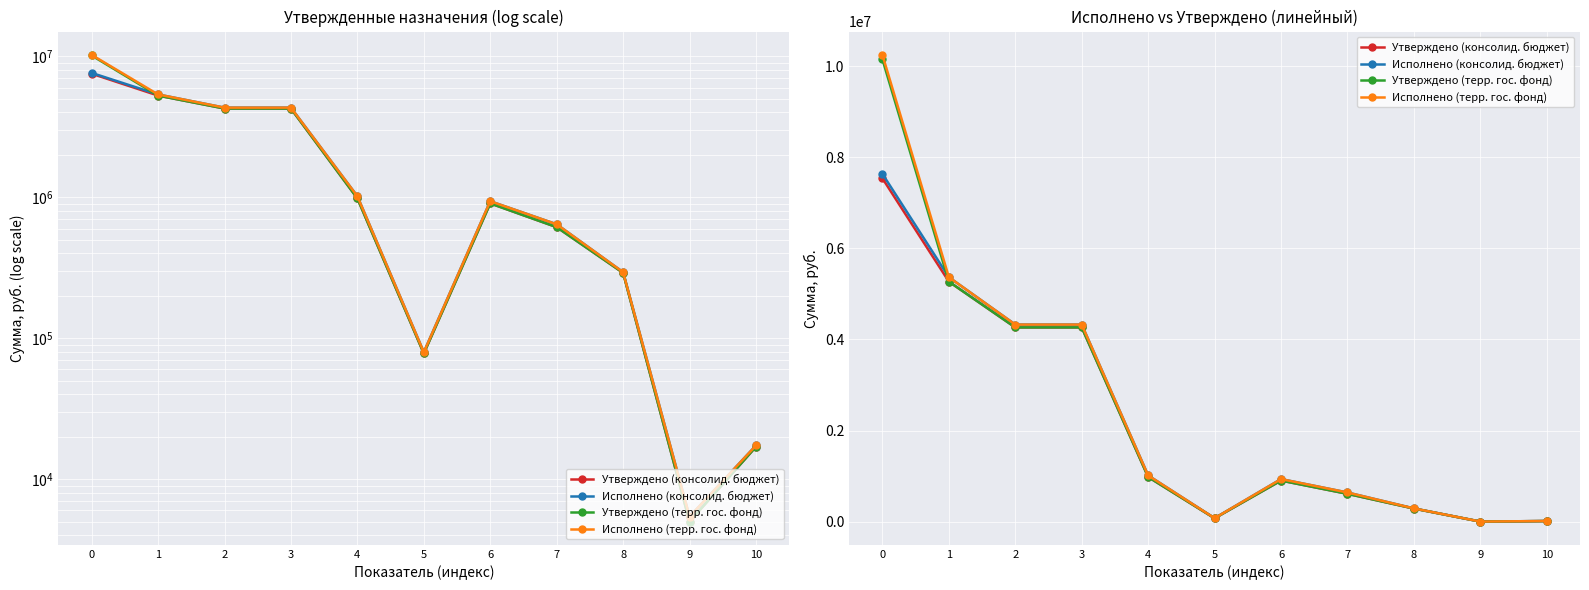

In Исполнено (консолид. бюджет), how many points are lower than both neighbors (excluding endpoints)?

2